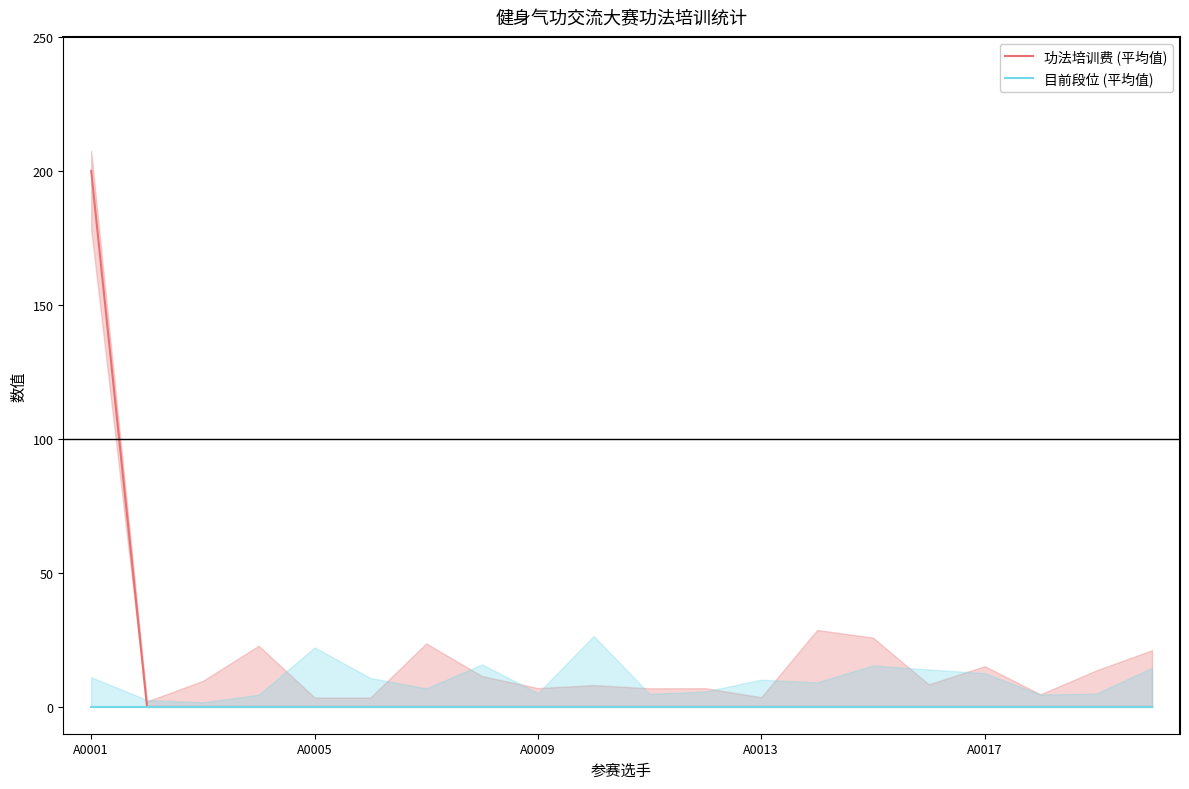

Is it true that 功法培训费 (平均值) equals 90 at 13?

False